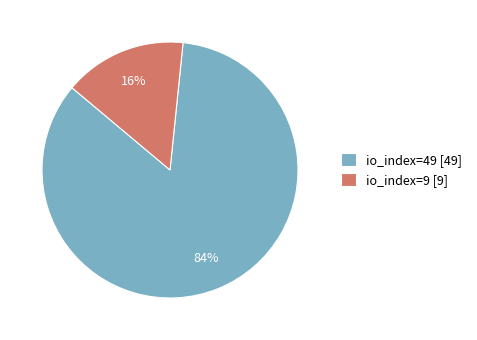

How many segments does this pie chart have?

2